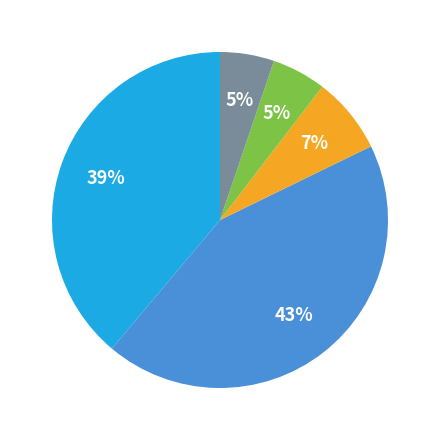

To the nearest percent, what is the average slice percentage?

20%